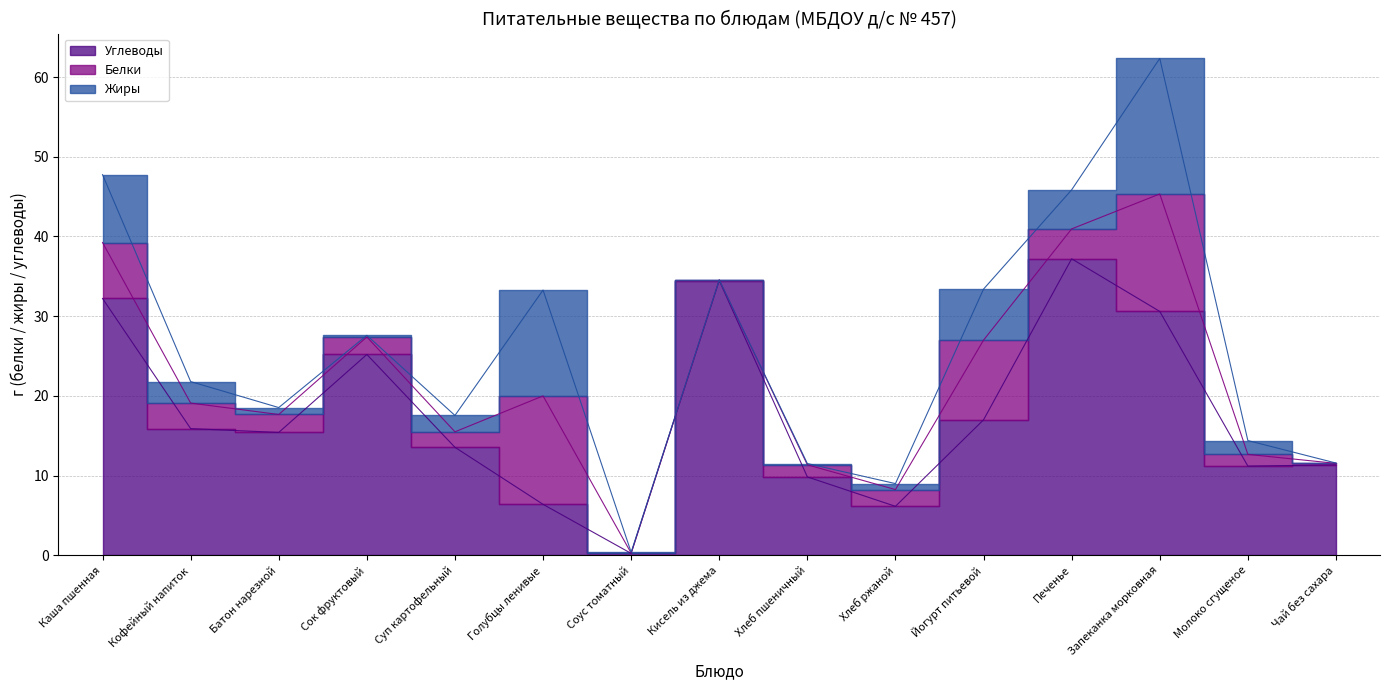

How many lines are shown in the chart?

3